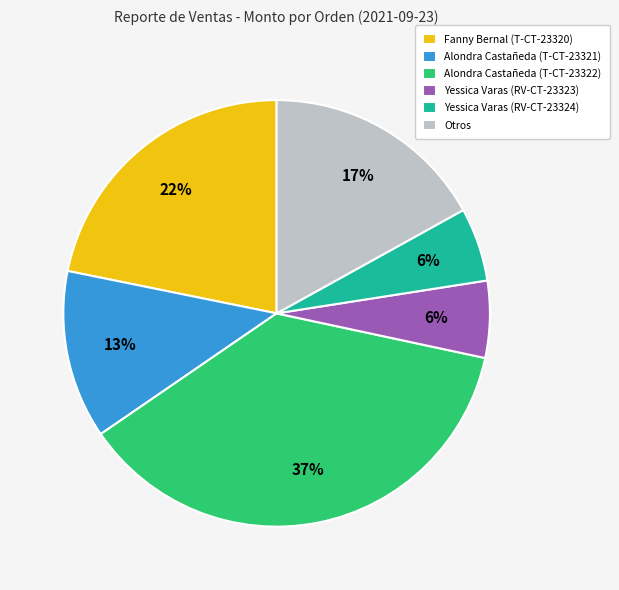

What is the largest slice in the pie chart?

Alondra Castañeda (T-CT-23322)